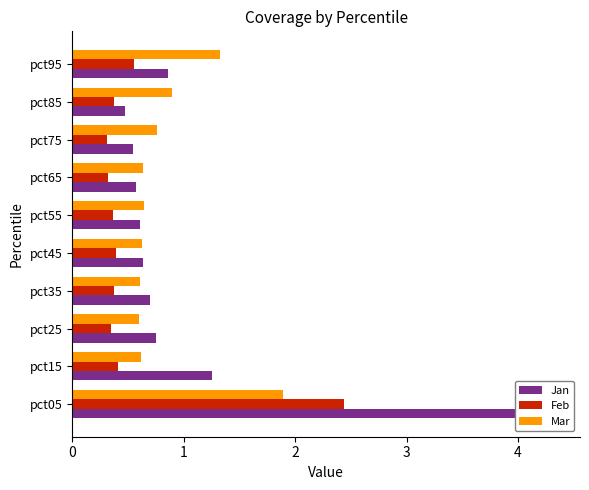

What is the difference between the Feb values at pct75 and pct55?

0.1